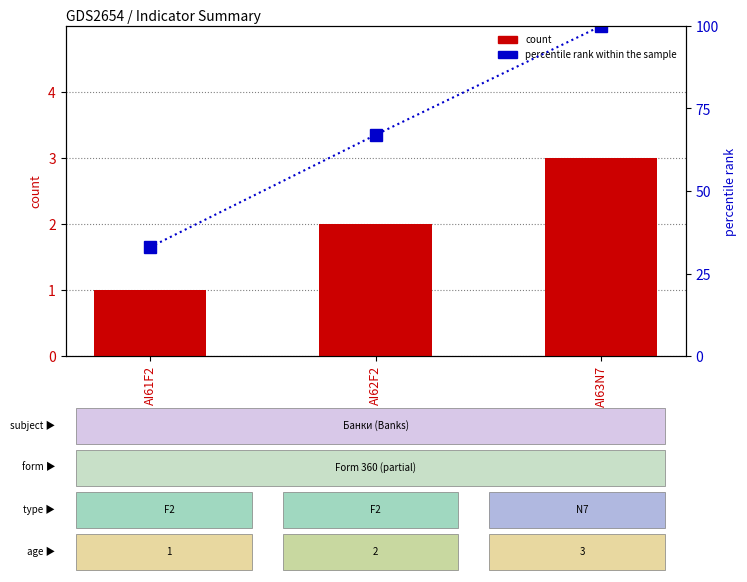

Count the percentile rank within the sample values in the range 33 to 100.

3